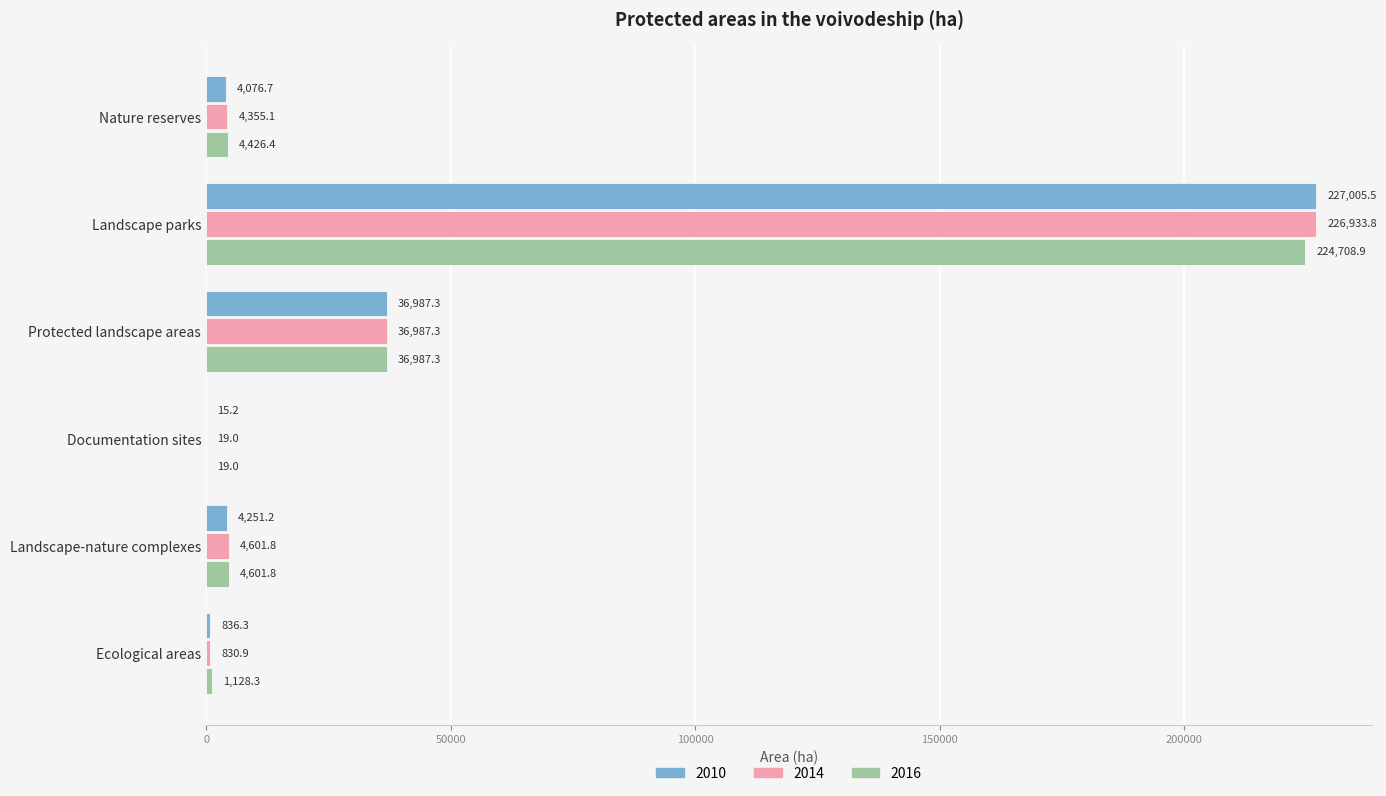

Which series has the largest total across all categories?

2014